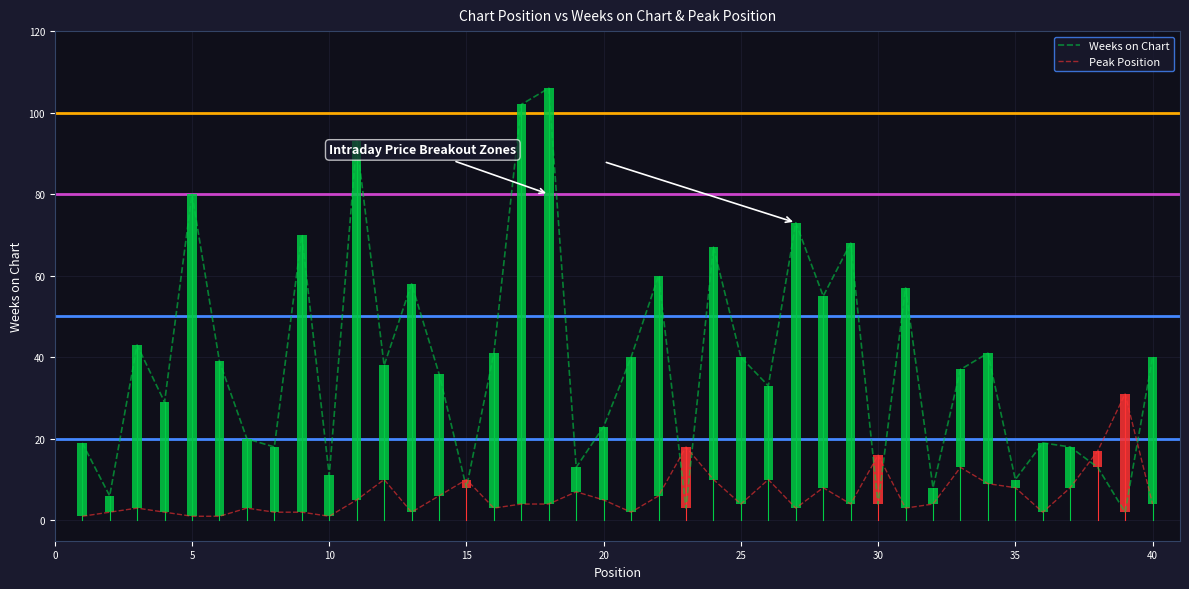

Rank the series by their average value, from lowest to highest.

Peak Position, Weeks on Chart